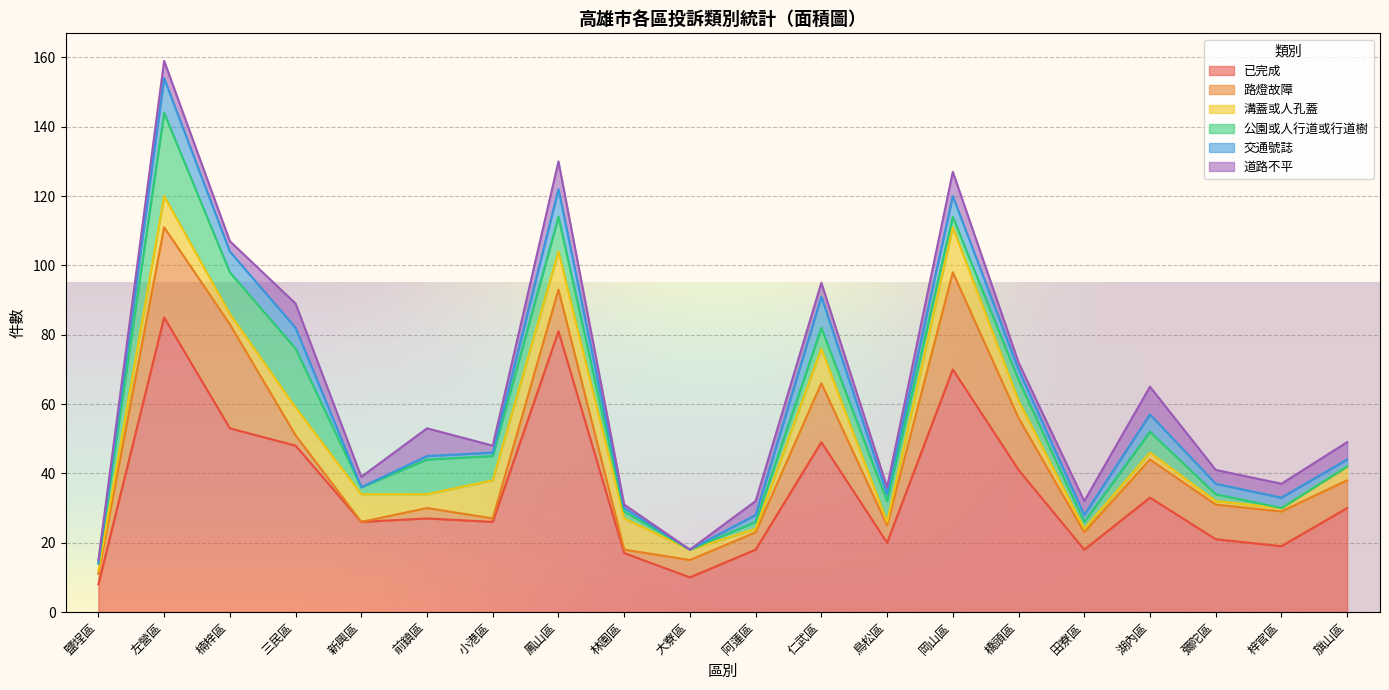

Where is the first local minimum for 公園或人行道或行道樹?

楠梓區